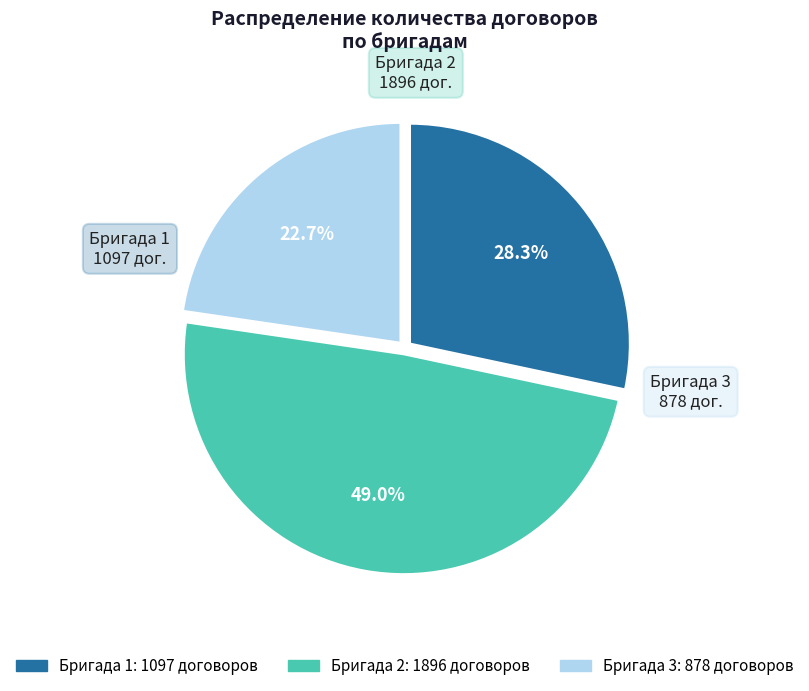

Does any single category account for the majority?

No